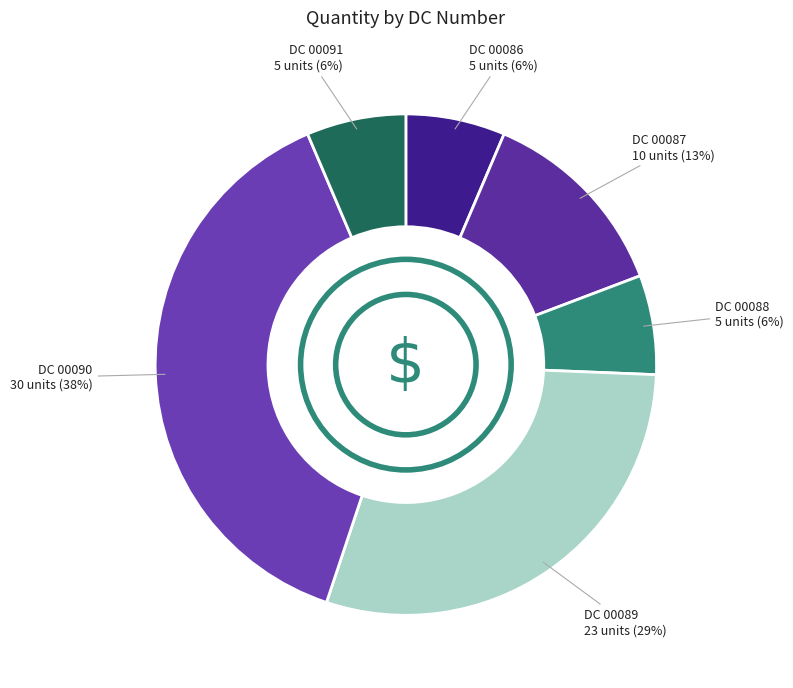

How many slices are in this pie chart?

6